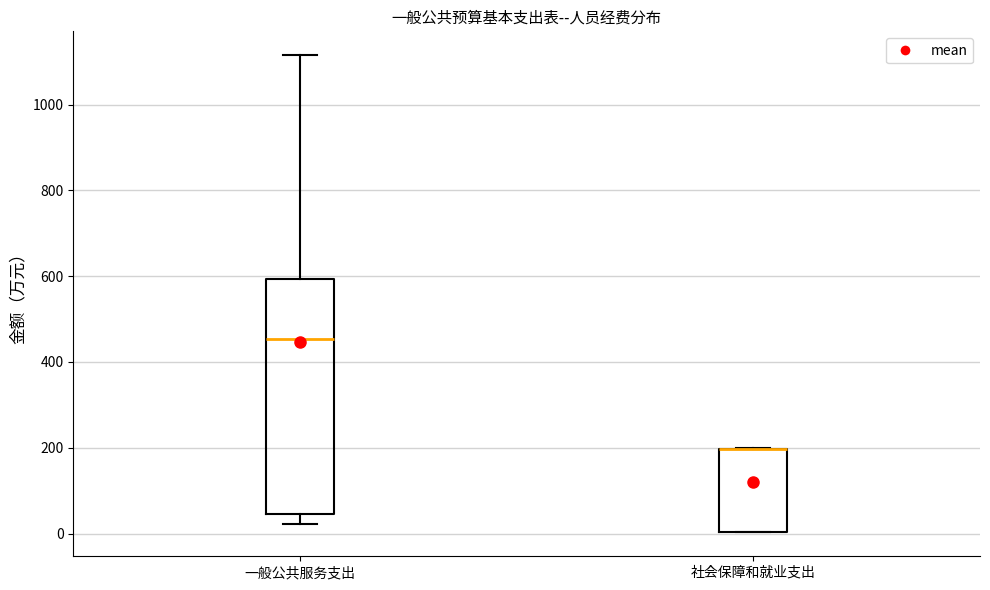

Where does the upper whisker of the box for 一般公共服务支出 end on the y-axis? The values are not printed on the chart, so give them approximately, as read against the axis.

1120